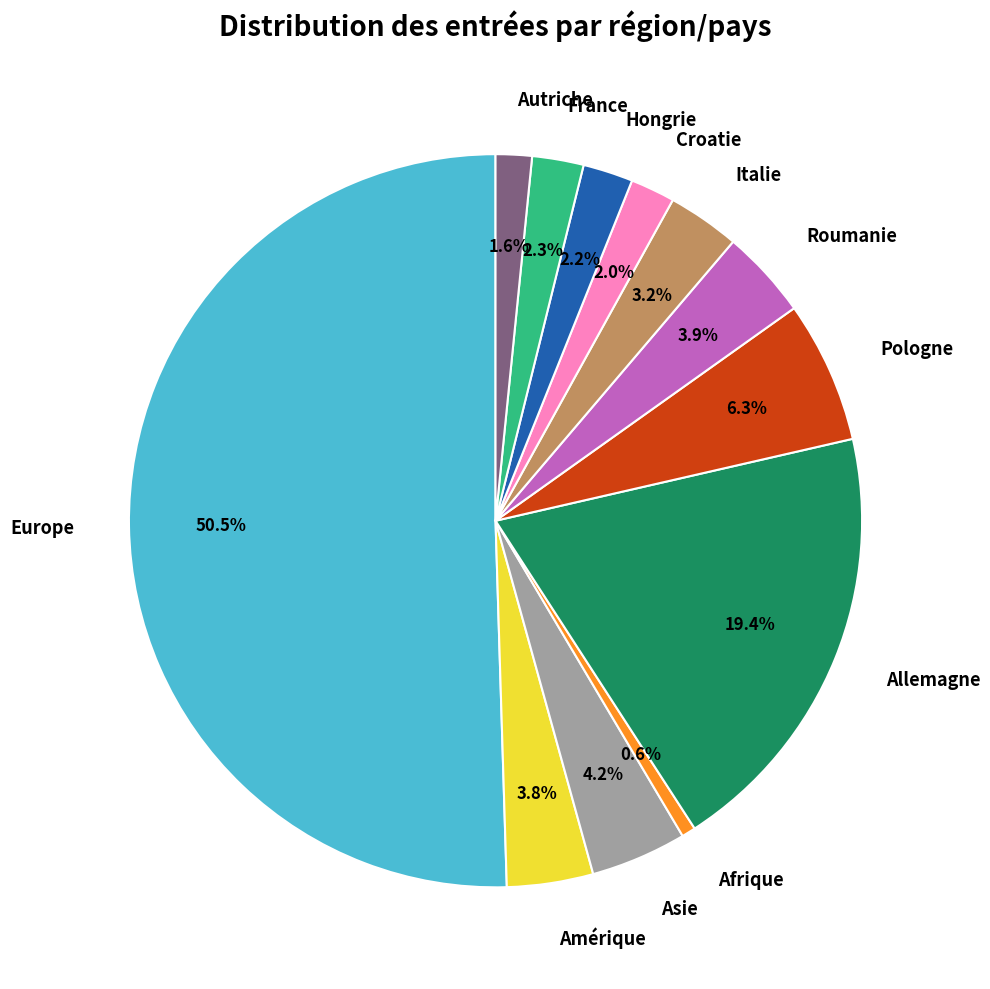

Which category accounts for the majority?

Europe